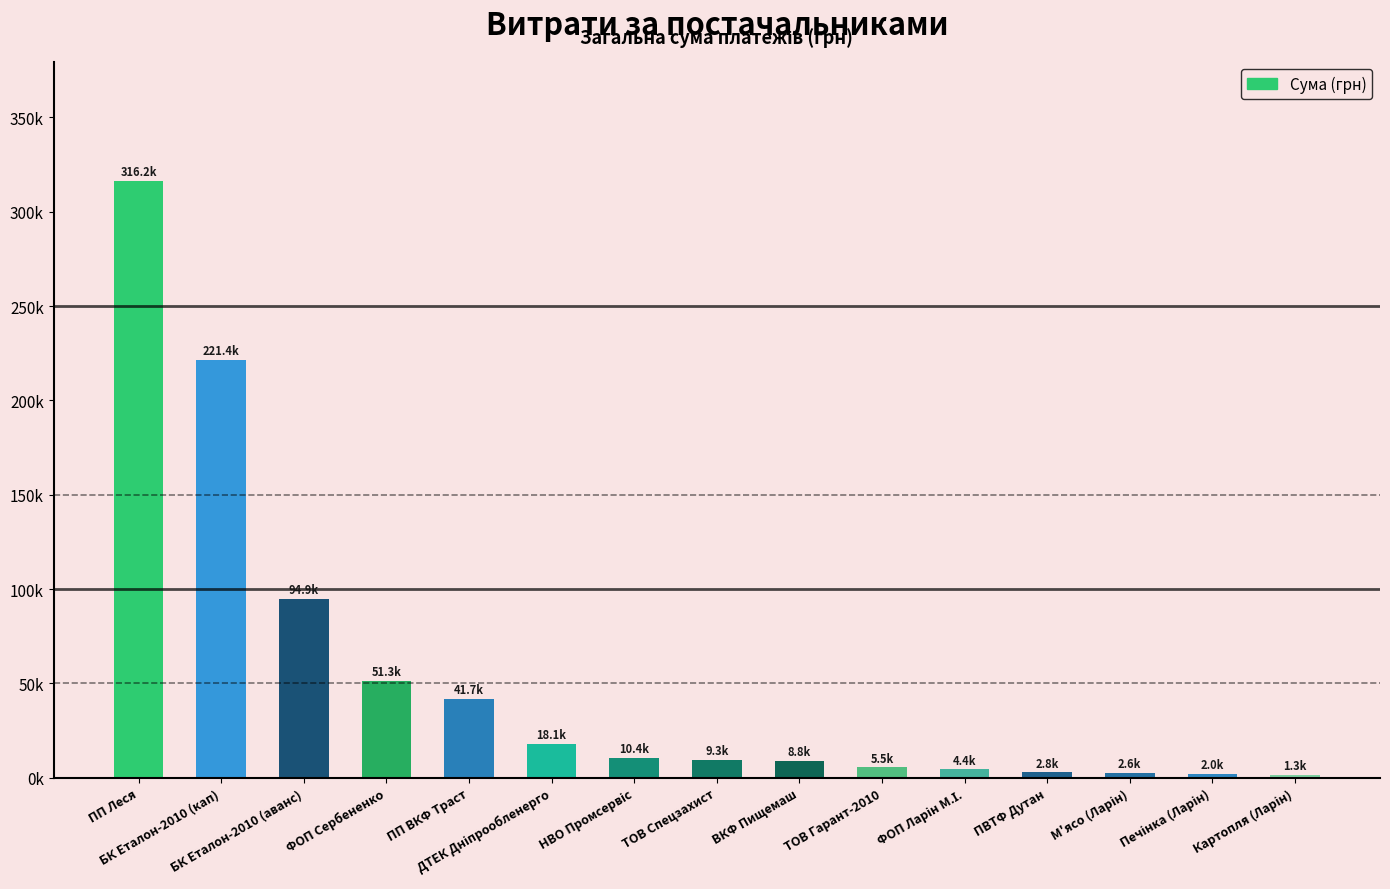

What is the value of the 14th bar from the left?

2012.7